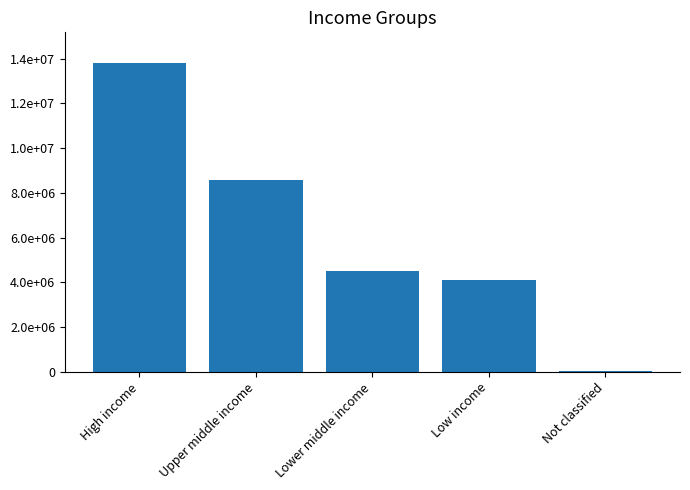

Are the bars horizontal?

No